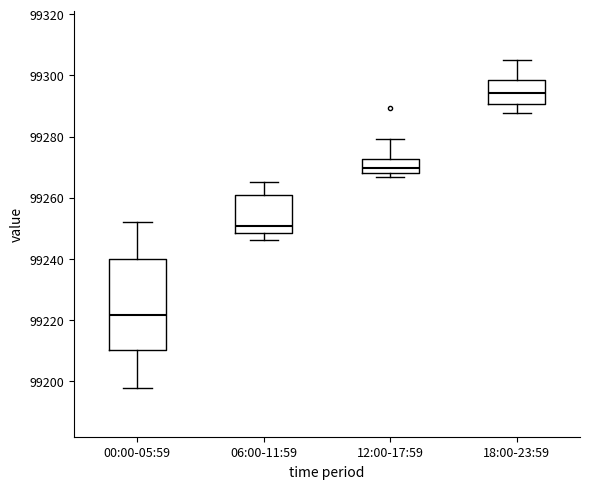

Comparing the boxes themselves (not the whiskers), which one is the tallest?

00:00-05:59